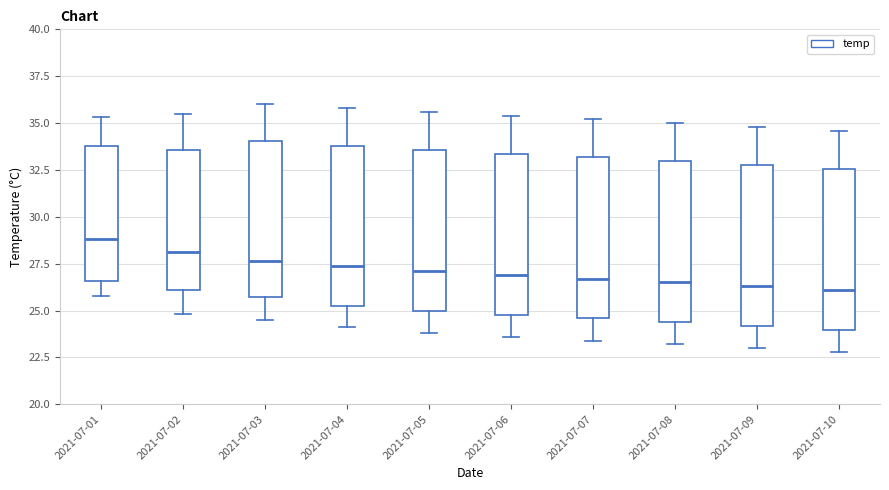

Reading left to right, transcribe this box plot: for each box, give where its median line is, the range the box spans, and where its two whiskers end, as read against the y-axis. The values are not printed on the chart, so give them approximately, as read against the axis.

2021-07-01: median 29.0, box 26.5 to 34.0, whiskers 26.0 to 35.5
2021-07-02: median 28.0, box 26.0 to 33.5, whiskers 25.0 to 35.5
2021-07-03: median 27.5, box 25.5 to 34.0, whiskers 24.5 to 36.0
2021-07-04: median 27.5, box 25.5 to 34.0, whiskers 24.0 to 36.0
2021-07-05: median 27.0, box 25.0 to 33.5, whiskers 24.0 to 35.5
2021-07-06: median 27.0, box 25.0 to 33.5, whiskers 23.5 to 35.5
2021-07-07: median 26.5, box 24.5 to 33.0, whiskers 23.5 to 35.0
2021-07-08: median 26.5, box 24.5 to 33.0, whiskers 23.0 to 35.0
2021-07-09: median 26.5, box 24.0 to 33.0, whiskers 23.0 to 35.0
2021-07-10: median 26.0, box 24.0 to 32.5, whiskers 23.0 to 34.5